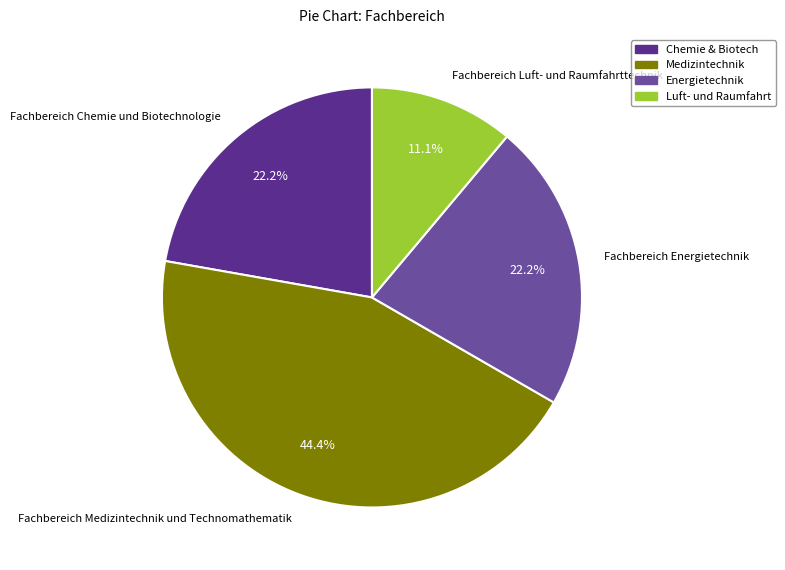

To the nearest percent, what portion does Fachbereich Chemie und Biotechnologie represent?

22%